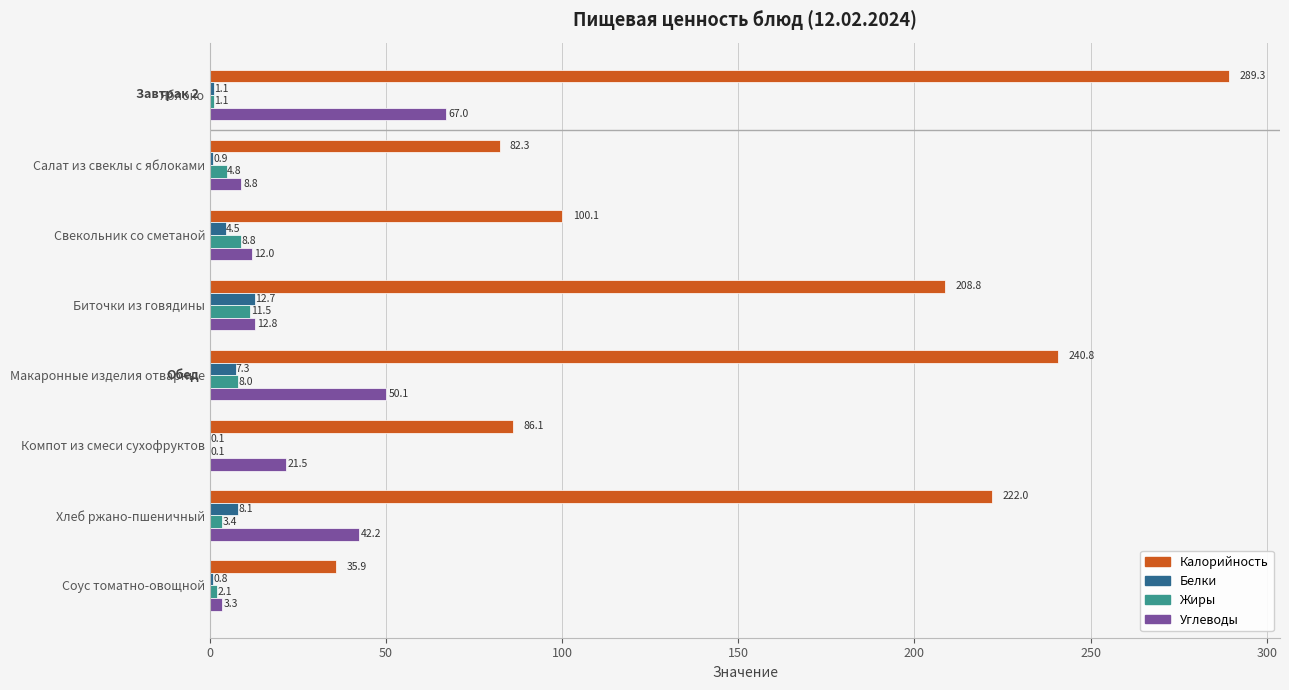

What is the maximum value shown in the chart?

289.3